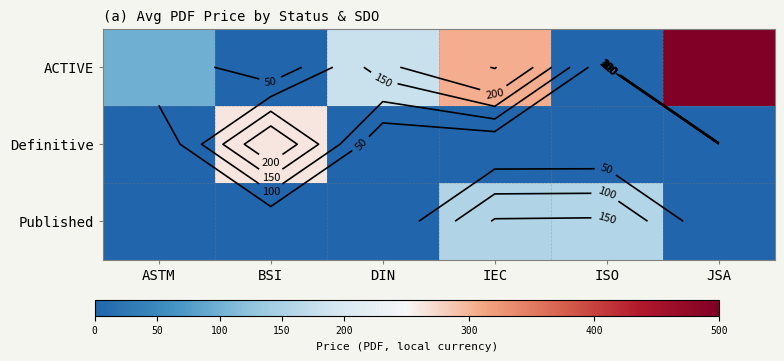

List the labels in order of Published value, smallest first.

ASTM, BSI, DIN, JSA, IEC, ISO